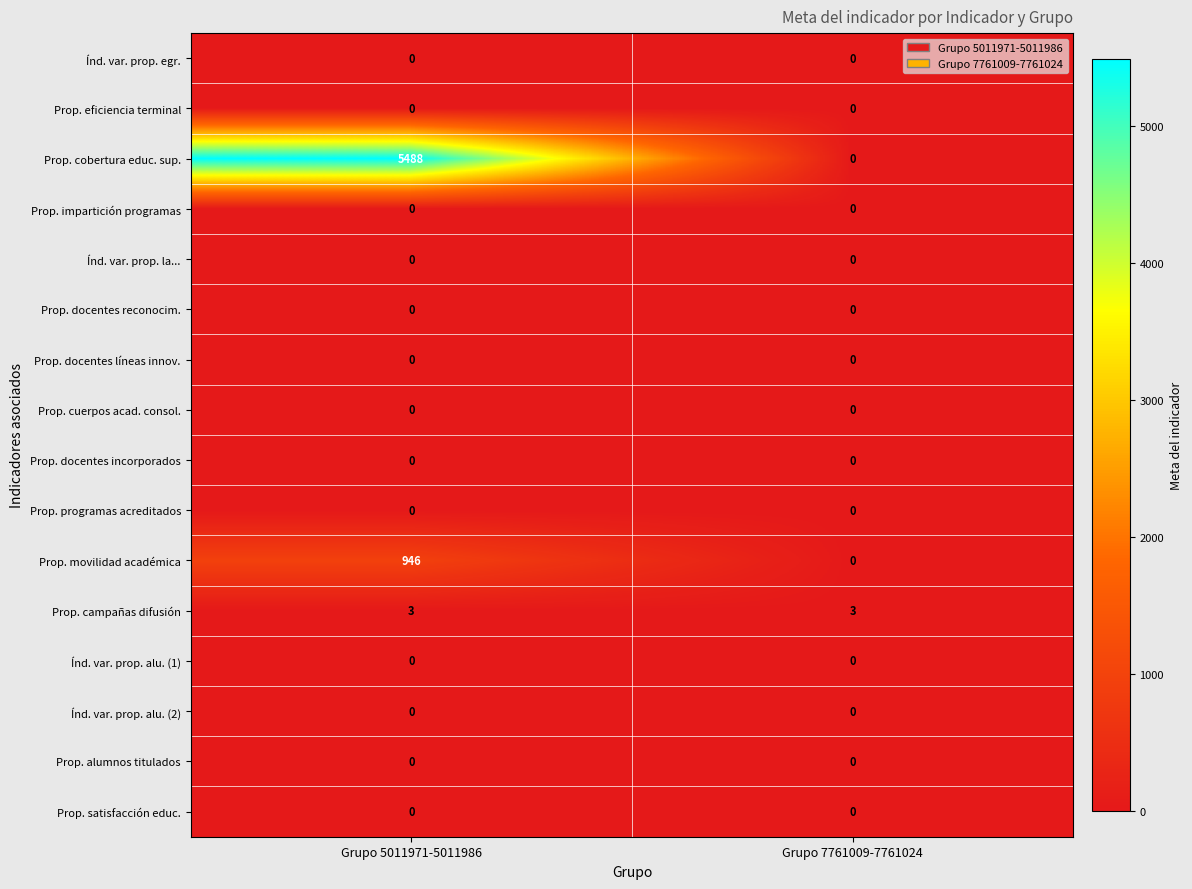

Which series has the largest total across all categories?

Prop. cobertura educ. sup.